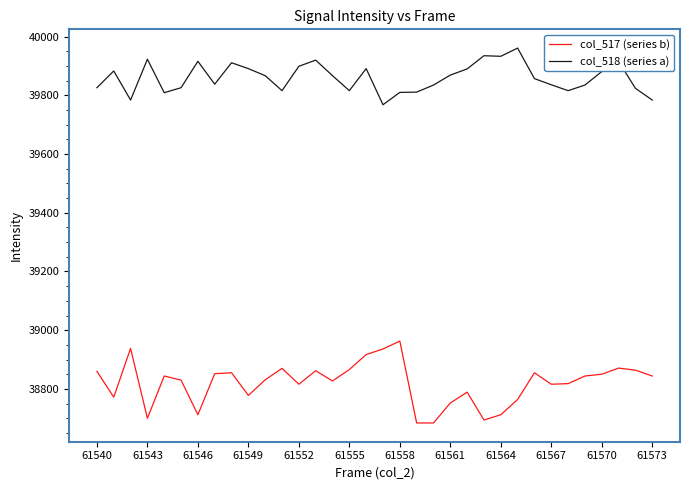

True or false: col_517 (series b) and col_518 (series a) intersect in this chart.

False